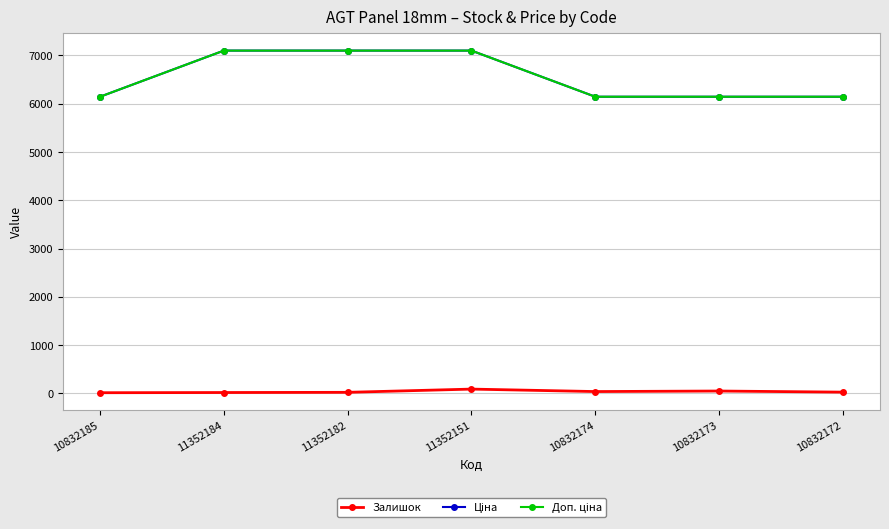

At which category is the sum across all series the highest?

11352151